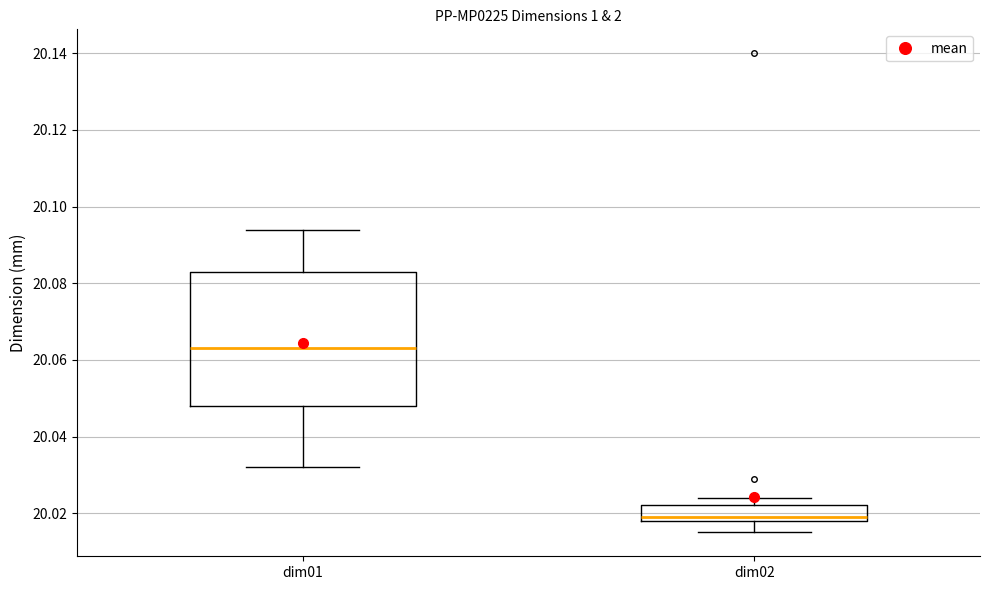

Reading left to right, read every box against the y-axis: the position of its median line, the range the box covers, and the ends of its whiskers. The values are not printed on the chart, so give them approximately, as read against the axis.

dim01: median 20.064, box 20.048 to 20.084, whiskers 20.032 to 20.094
dim02: median 20.020, box 20.018 to 20.022, whiskers 20.016 to 20.024